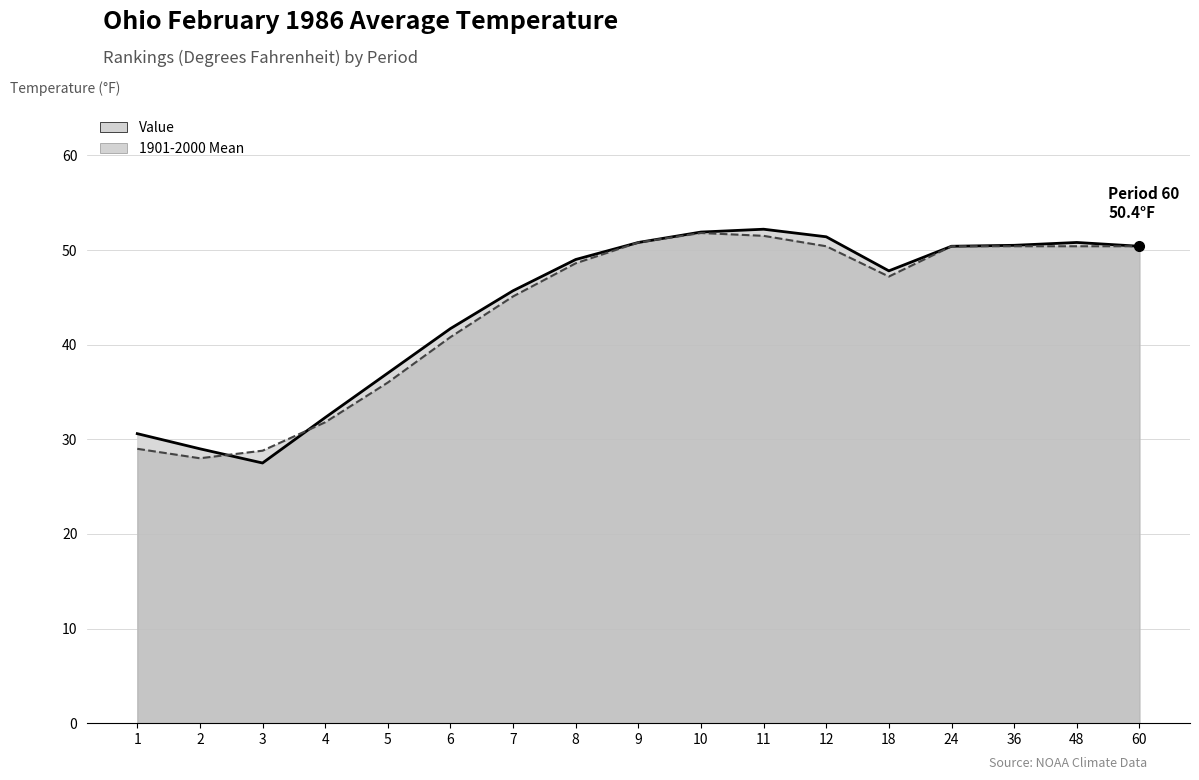

Rank the series by their maximum value, from highest to lowest.

Value, 1901-2000 Mean